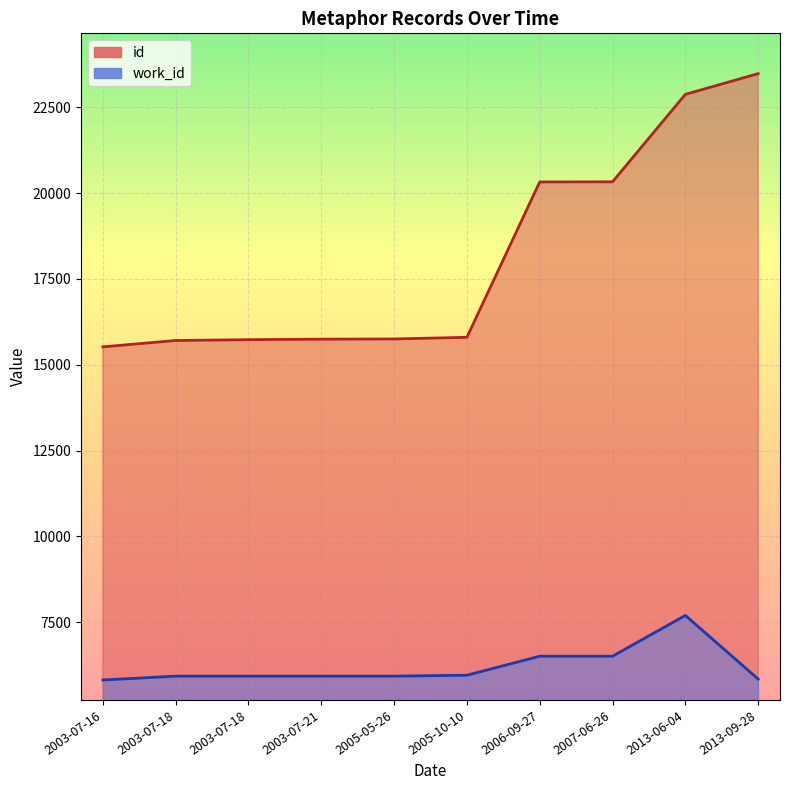

The value of id at 2003-07-18 is 15707. True or false?

True